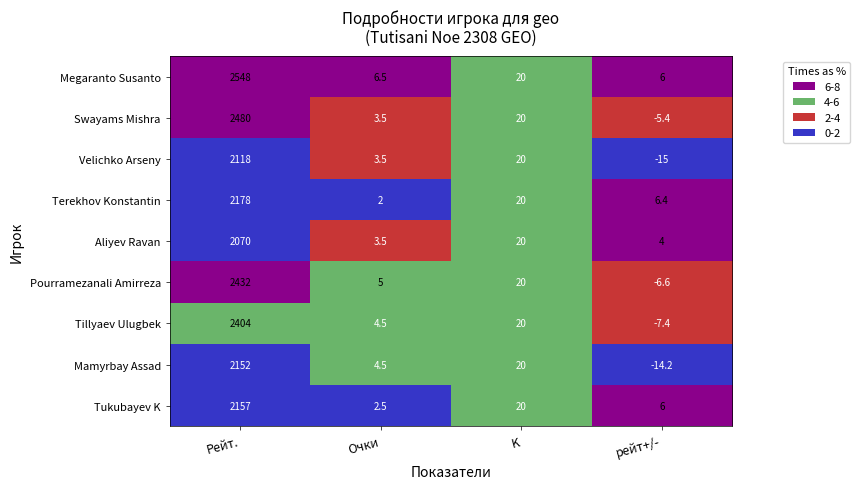

What is the approximate value of Velichko Arseny at Рейт.?

2118.0